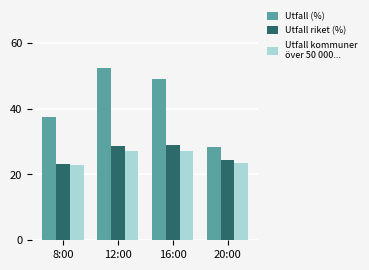

How many series are shown in this chart?

3